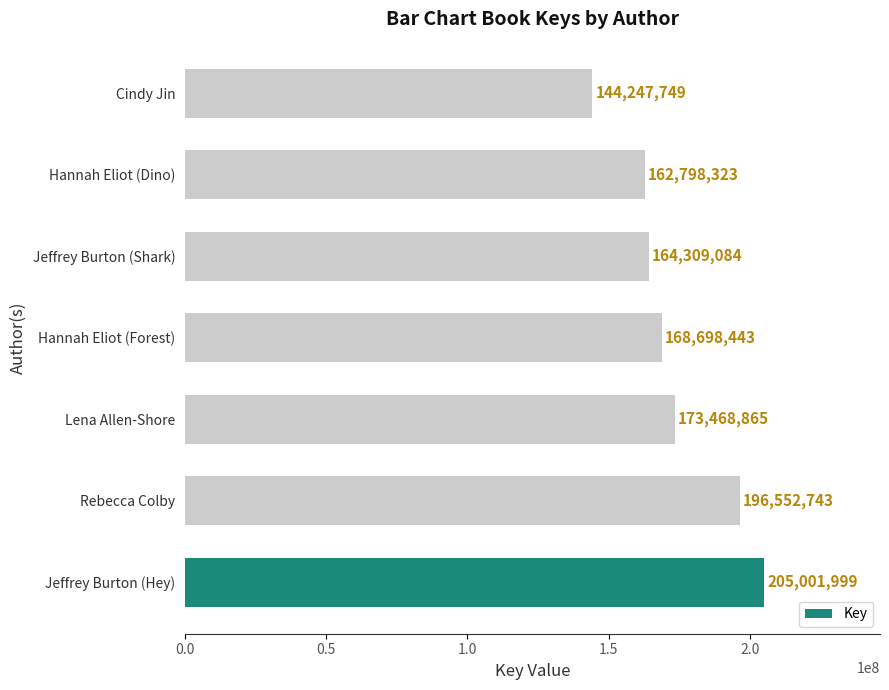

Reading bottom to top, transcribe all the data shown in this chart.

205001999	196552743	173468865	168698443	164309084	162798323	144247749